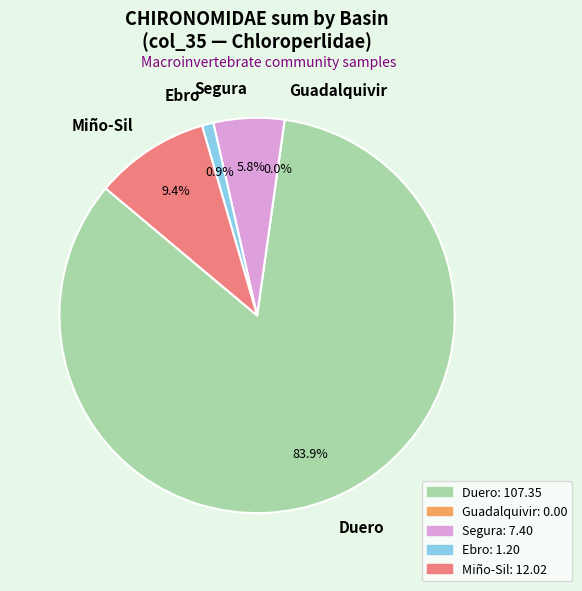

Which has a higher value, Ebro or Segura?

Segura